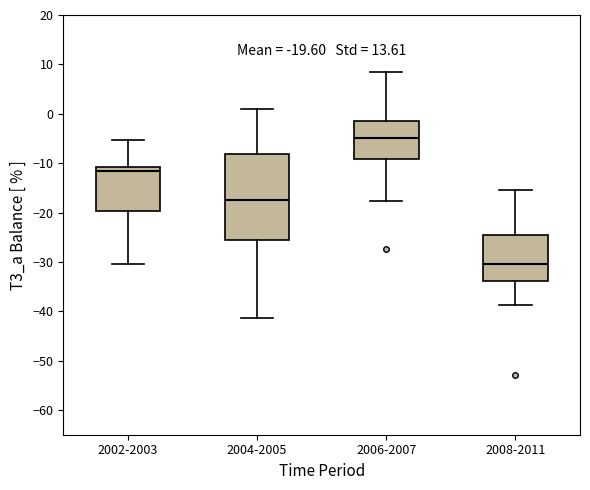

Which box's median line is the lowest?

2008-2011